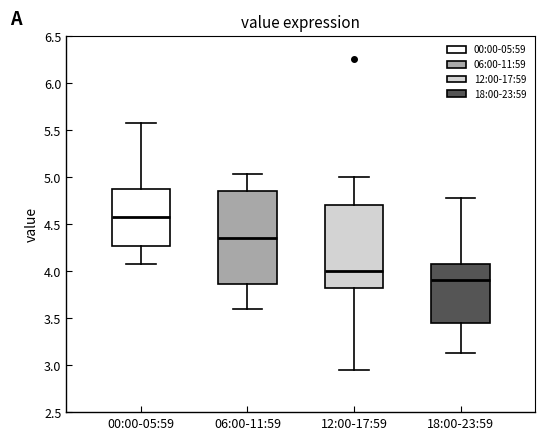

Which box is the tallest, from its lower edge to its upper edge?

06:00-11:59